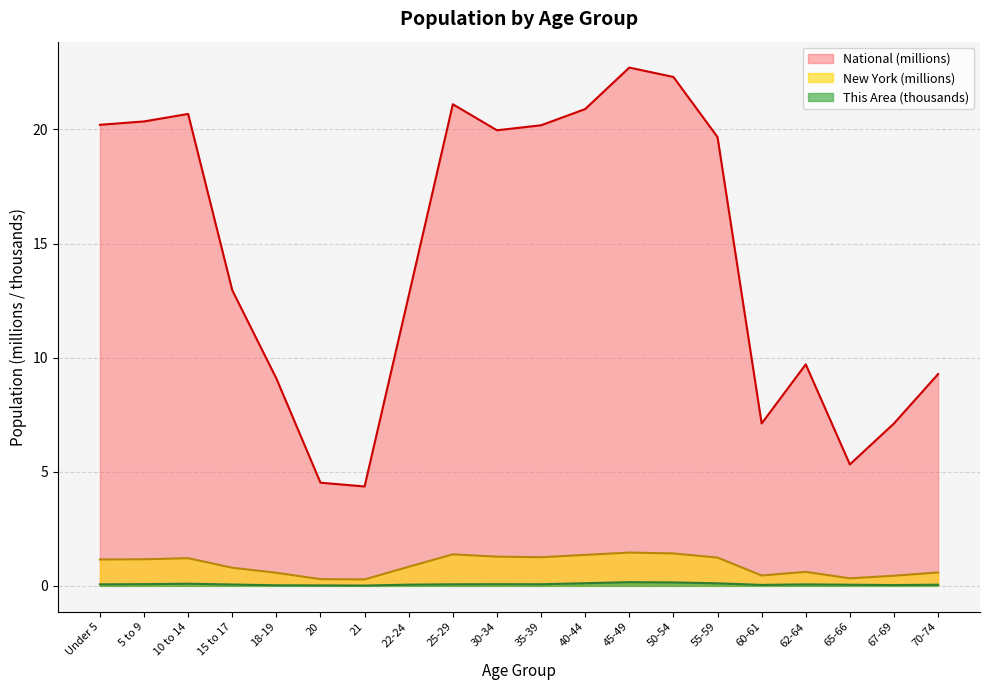

Which category has the highest value across all series?

45-49